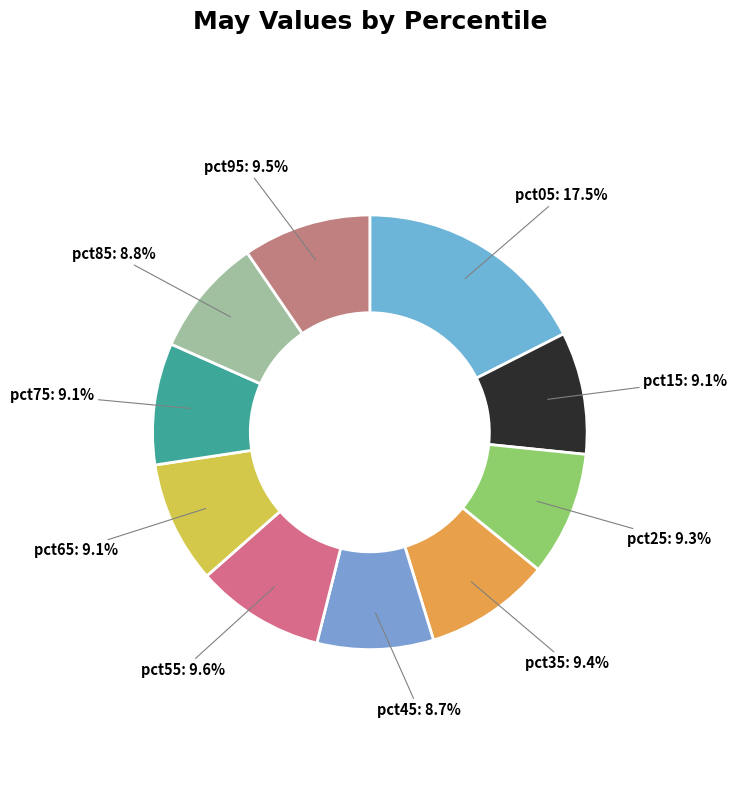

How many slices are in this pie chart?

10